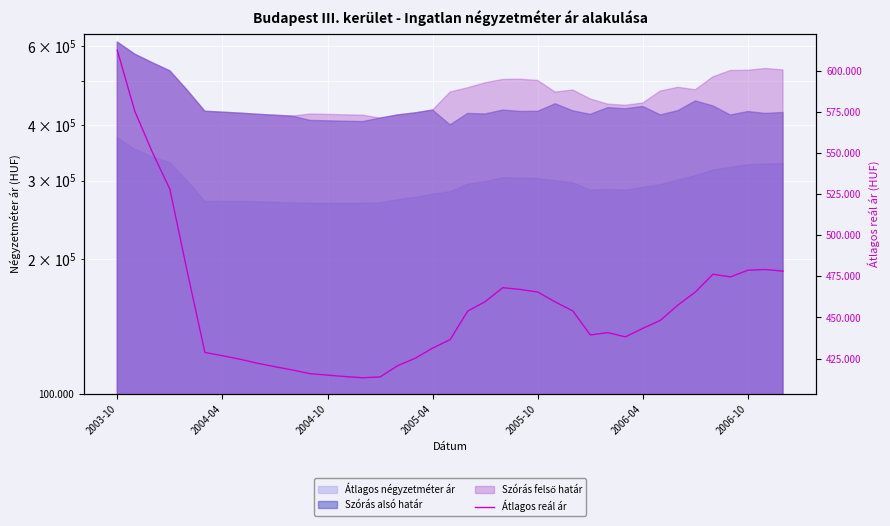

What is the difference between the second highest and second lowest values?

161373